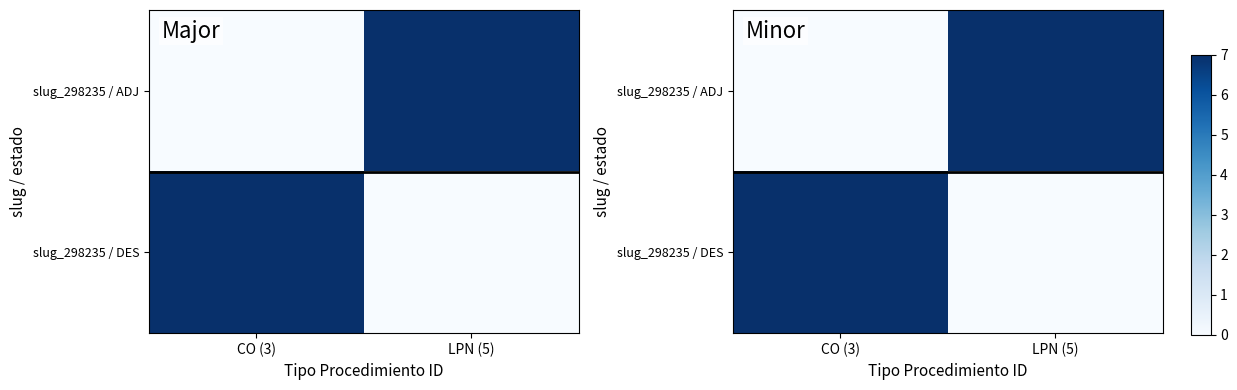

The value of slug_298235 / ADJ at LPN (5) is 7. True or false?

True